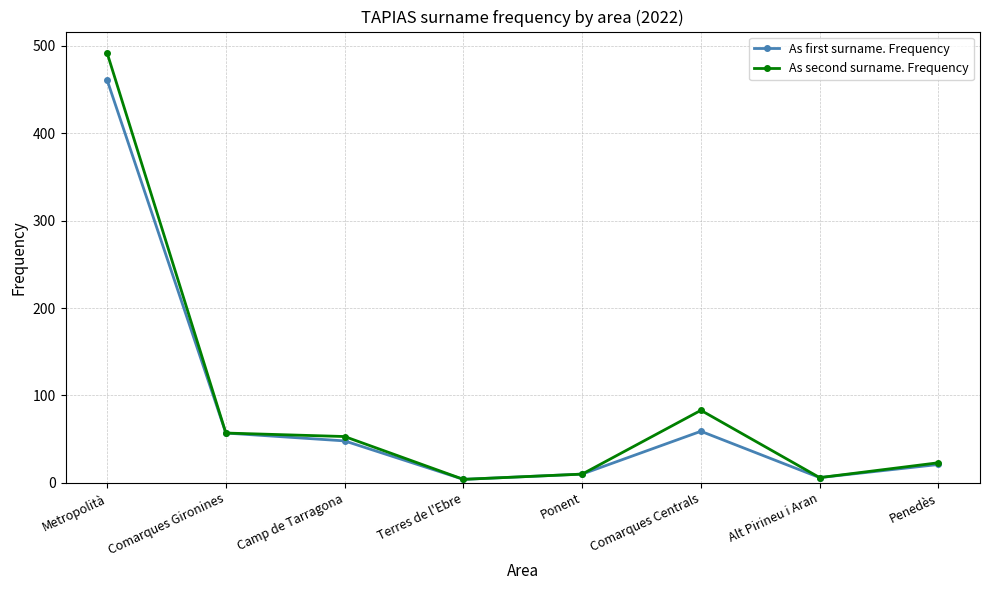

At which label is As first surname. Frequency closest to 232?

Comarques Centrals